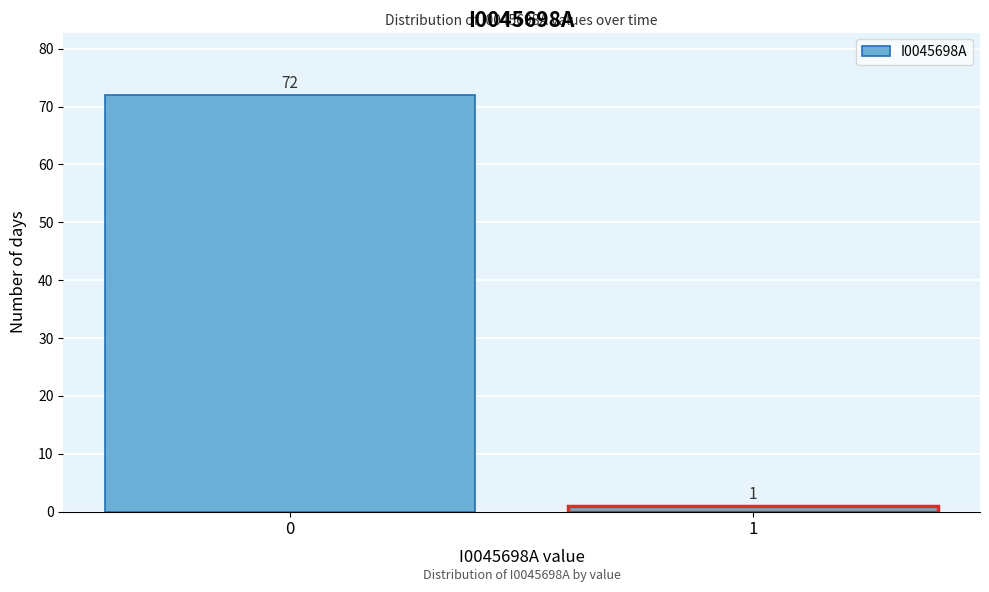

Reading right to left, transcribe all the data shown in this chart.

1	72